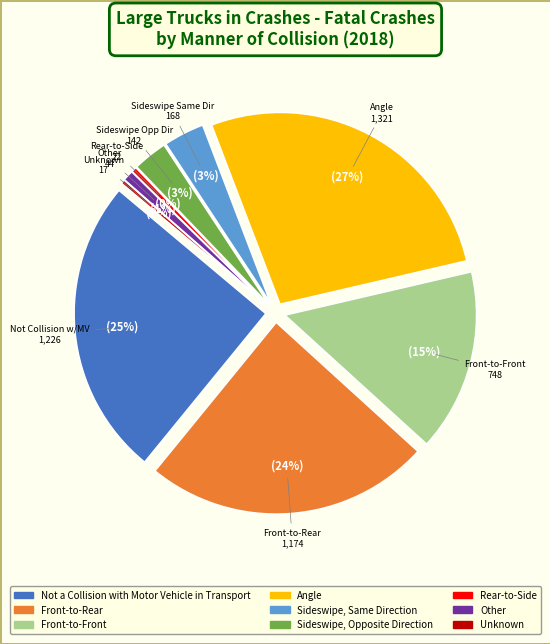

Combined, do Not a Collision with Motor Vehicle in Transport and Front-to-Front account for over 50%?

No